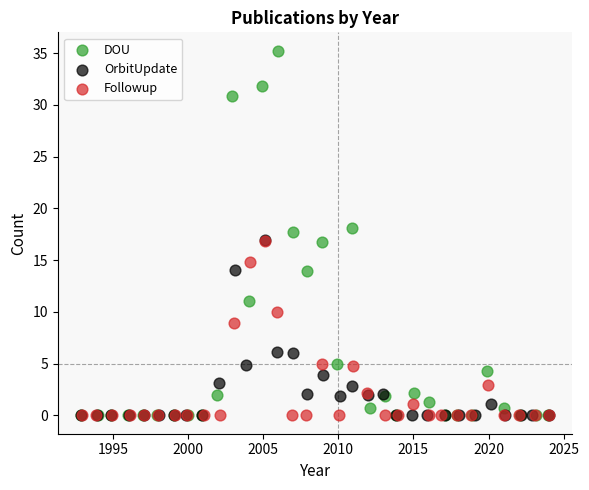

Which series reaches the maximum Y coordinate?

DOU